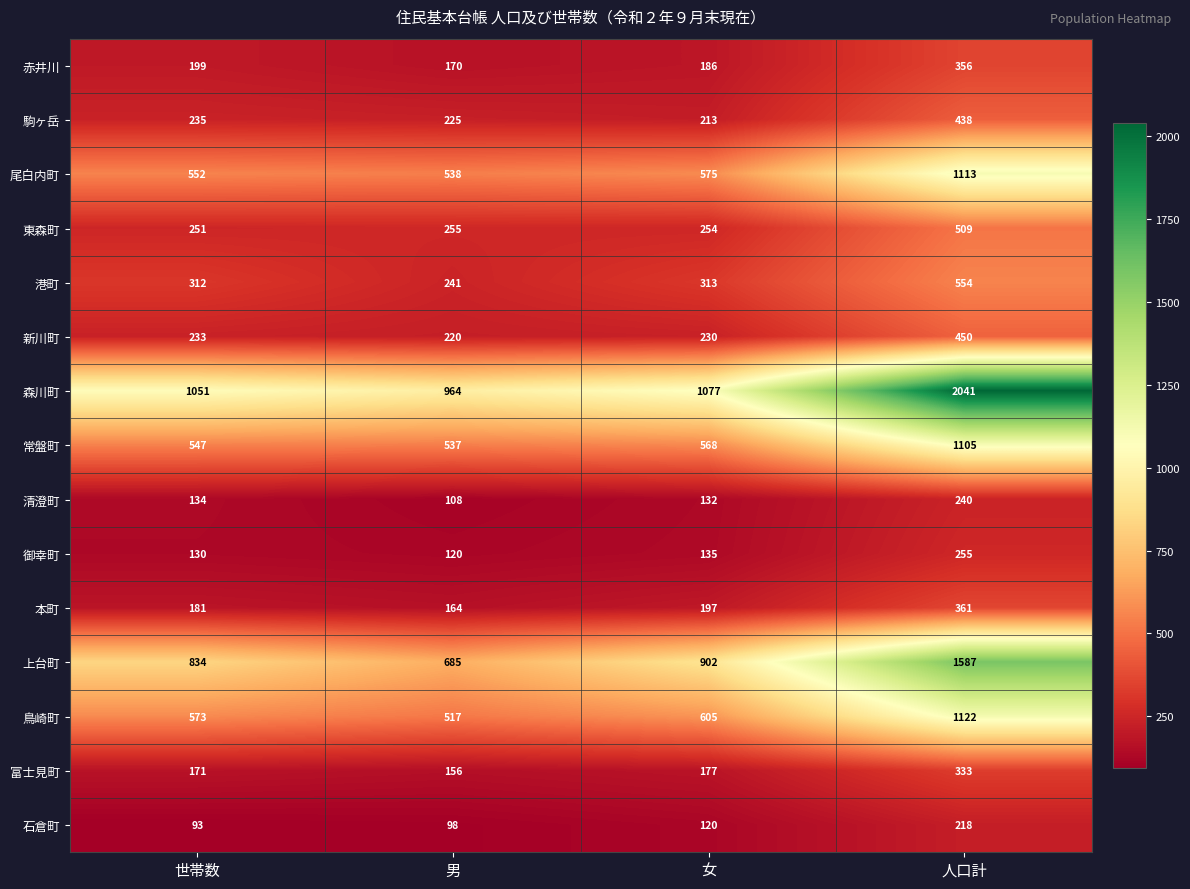

Which series has the largest range (max minus min)?

森川町